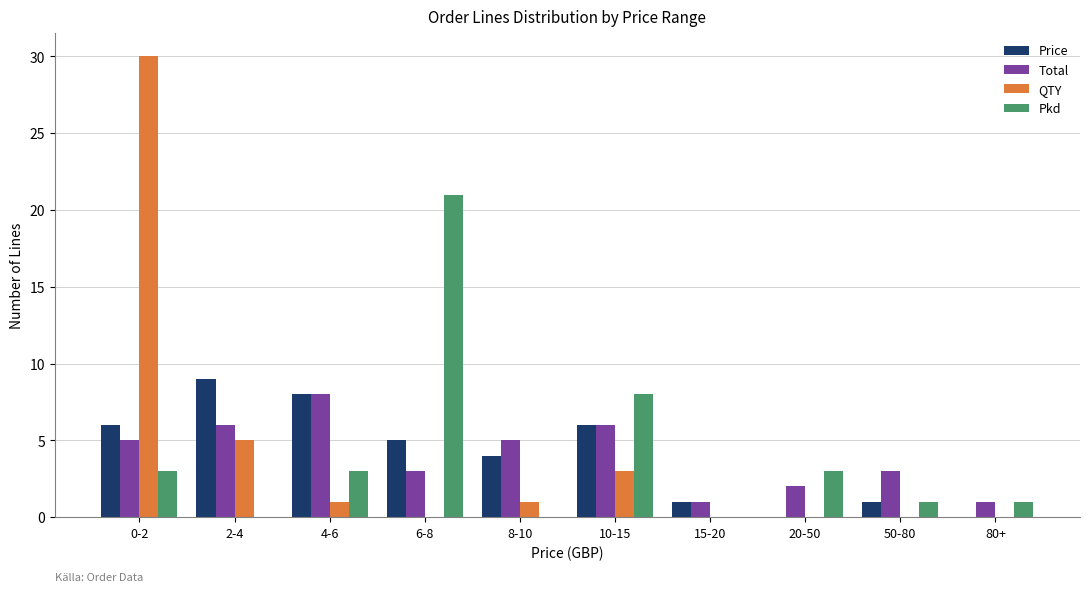

At which category does the chart reach its peak across all series?

0-2